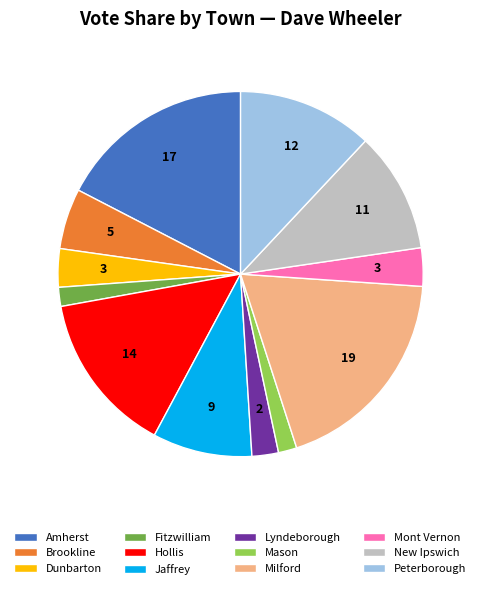

What is the largest slice in the pie chart?

Milford